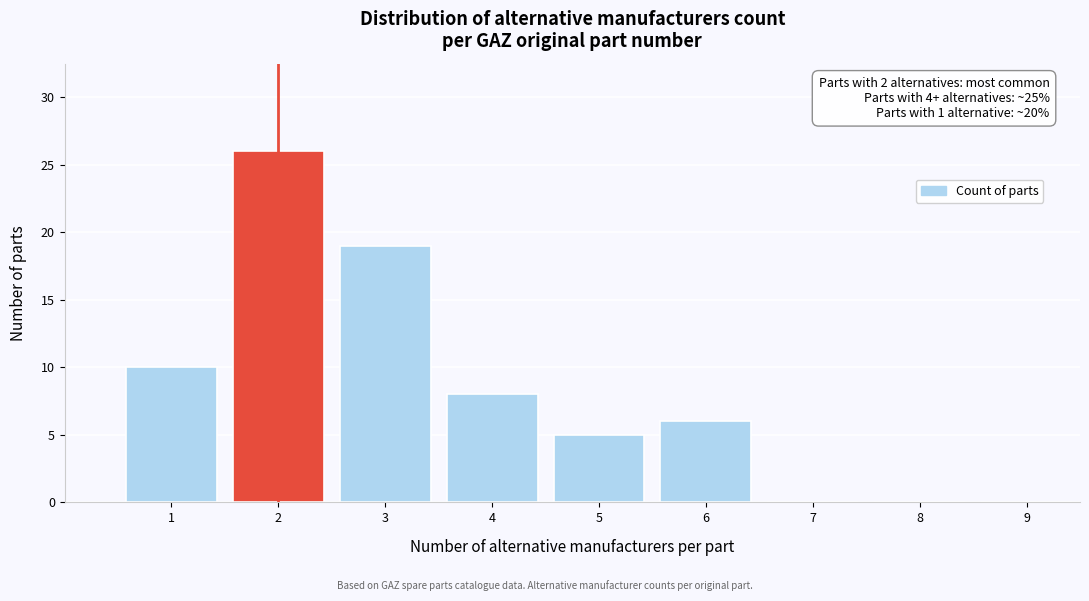

Over which range of the x-axis is the bar tallest?

1.5 to 2.5